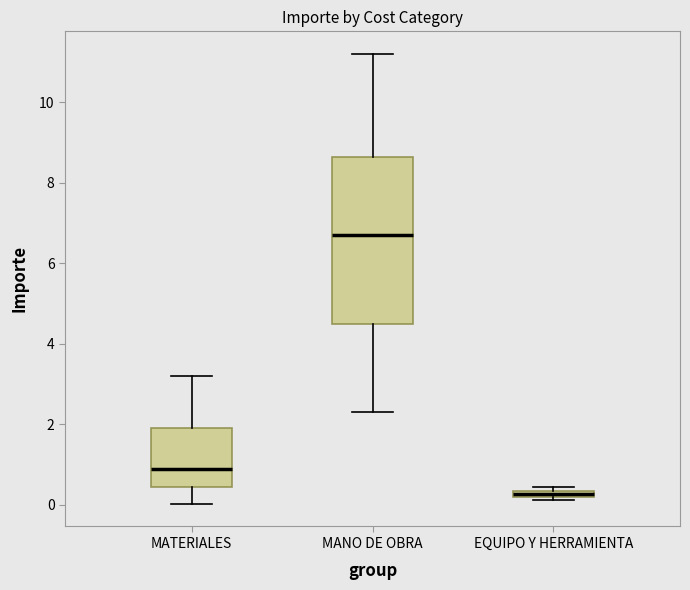

Comparing the boxes themselves (not the whiskers), which one is the tallest?

MANO DE OBRA